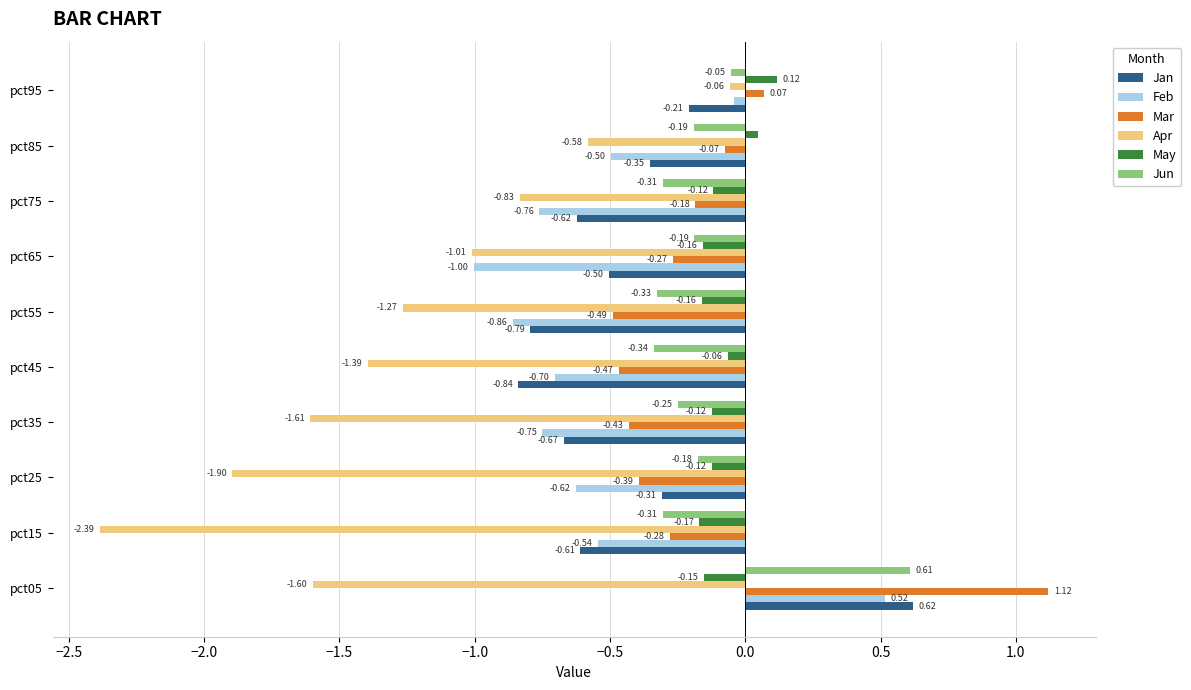

Which series has the widest spread of values?

Apr